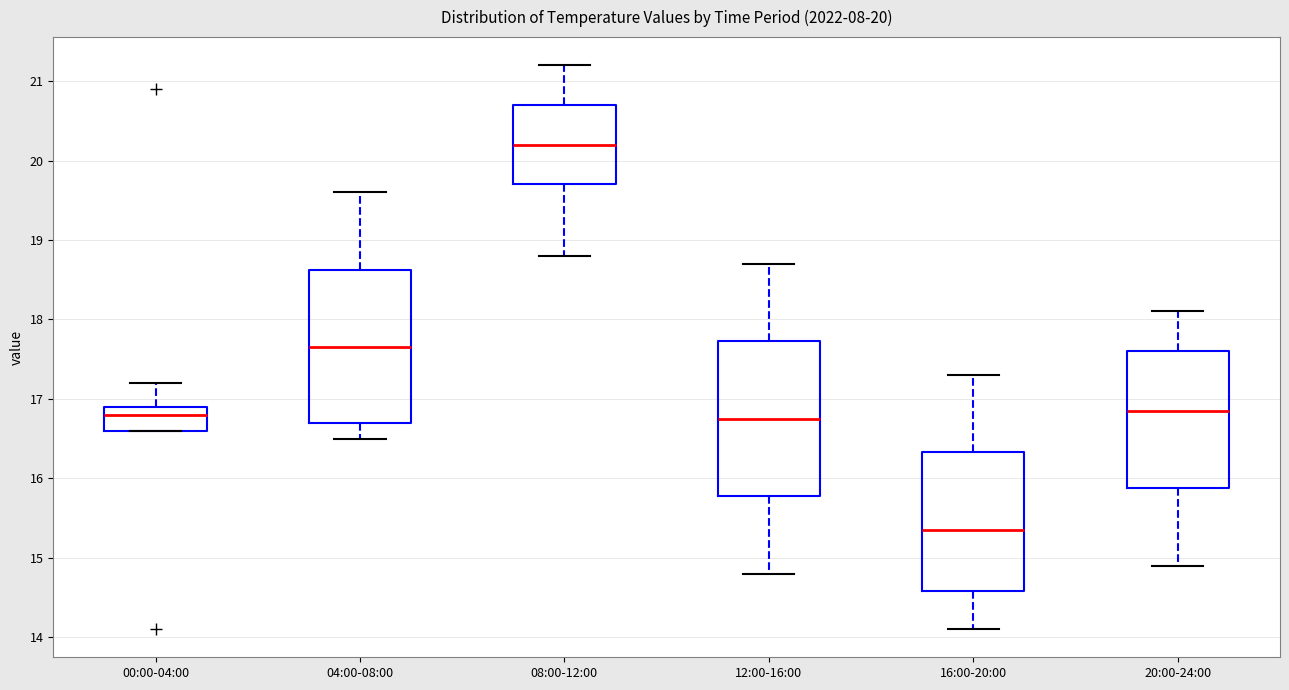

Which box has the lowest median line?

16:00-20:00